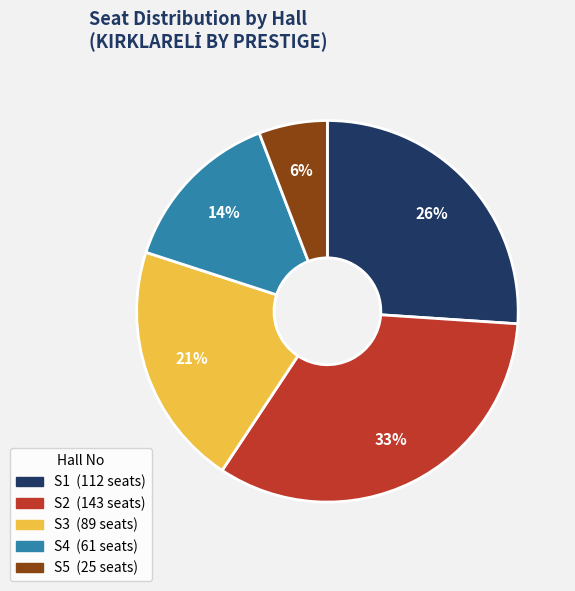

Does S4 account for over 50% of the chart?

No